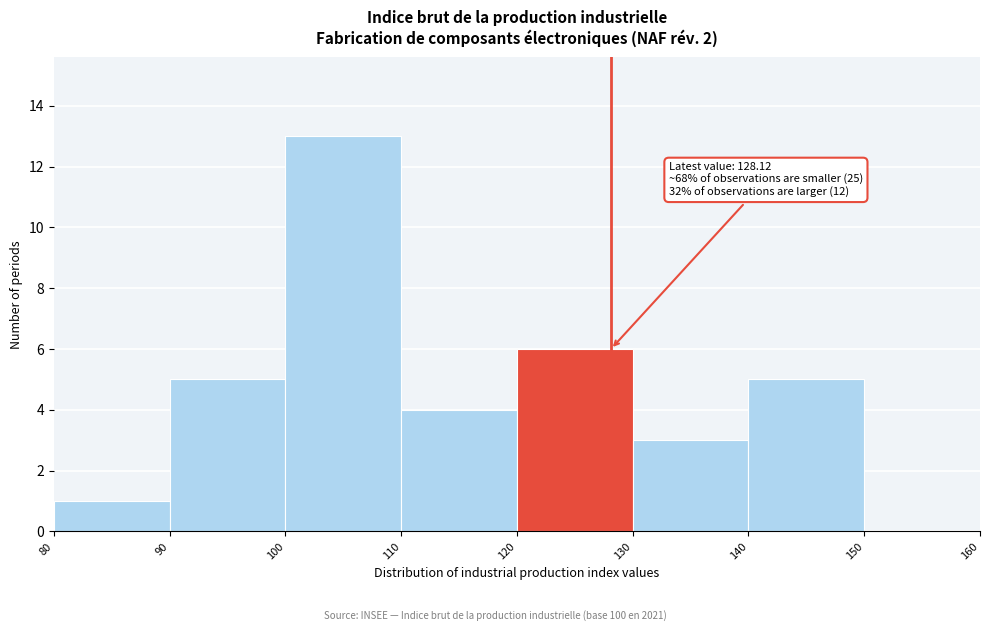

Over which range of the x-axis is the bar tallest?

100 to 110